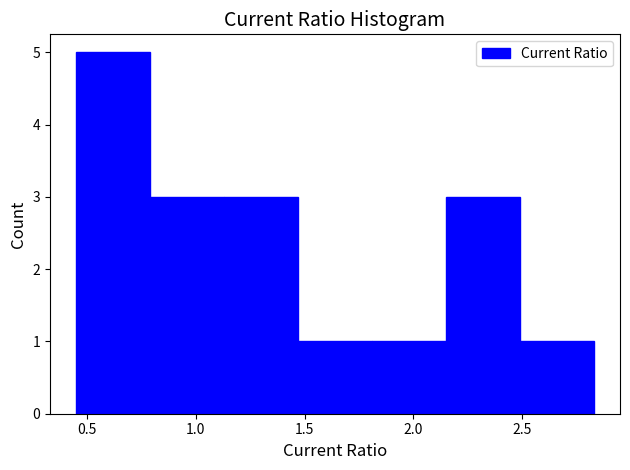

Reading left to right, list every bar in this chart as the range it spans on the x-axis followed by its height. Neither the bar edges nor the heights are printed on the chart, so give them approximately, as read against the axes.

0.45 to 0.79: 5
0.79 to 1.13: 3
1.13 to 1.47: 3
1.47 to 1.81: 1
1.81 to 2.15: 1
2.15 to 2.49: 3
2.49 to 2.83: 1